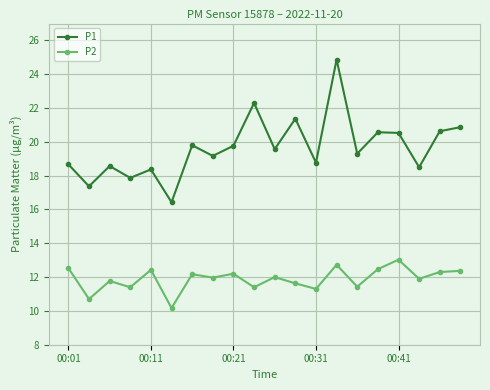

What is the greatest value displayed?

24.9